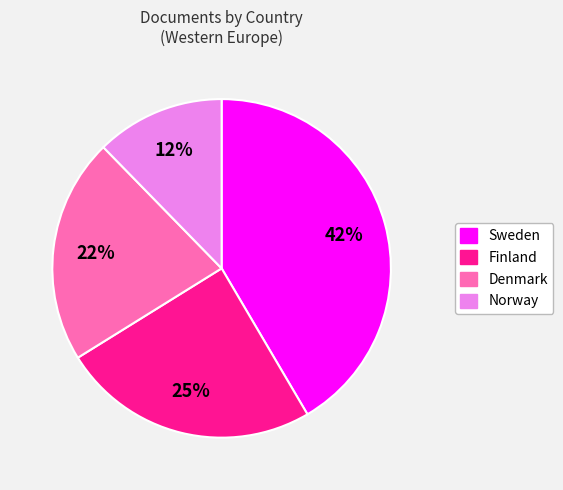

Is there any slice that represents more than half of the pie?

No